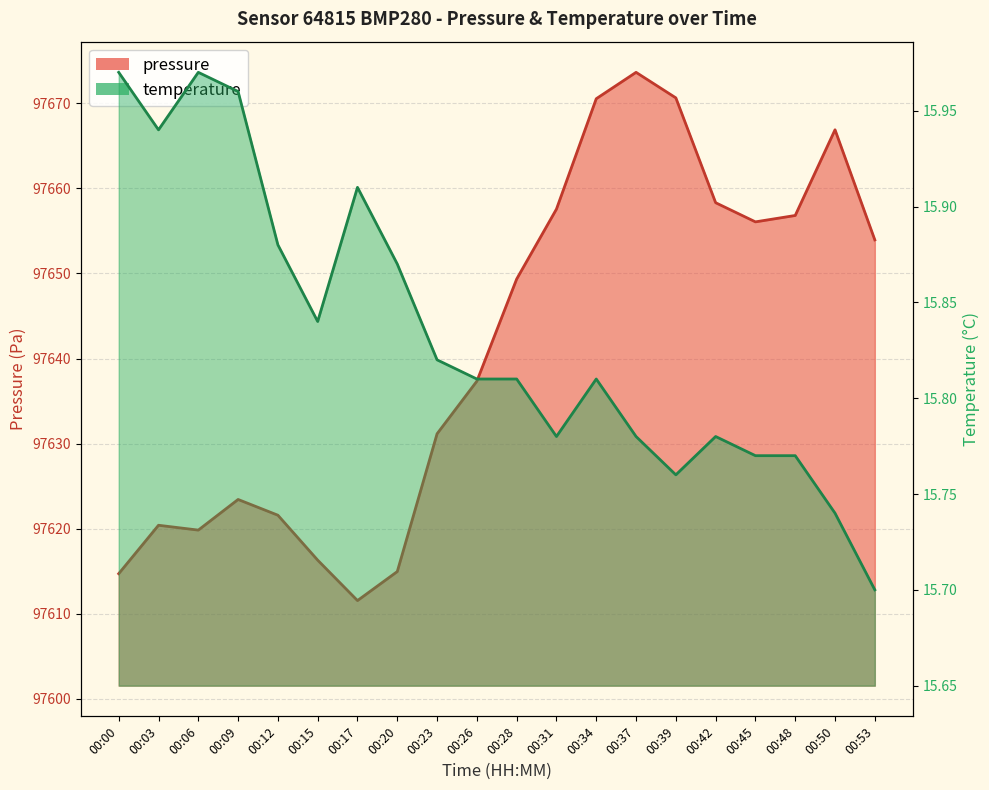

True or false: temperature and pressure cross at least once.

False